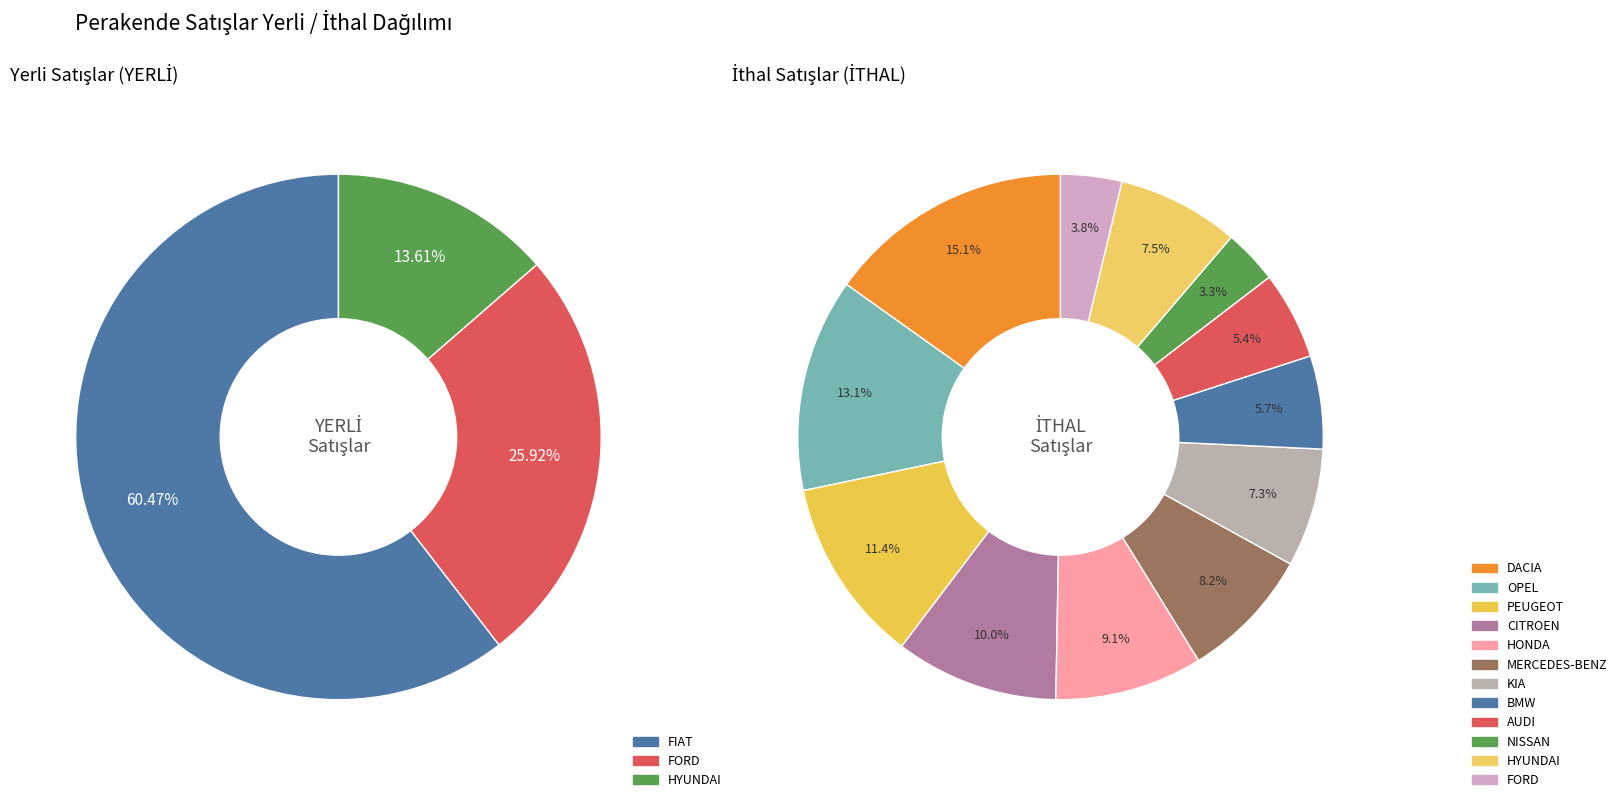

Which category has the biggest portion of the pie?

FIAT